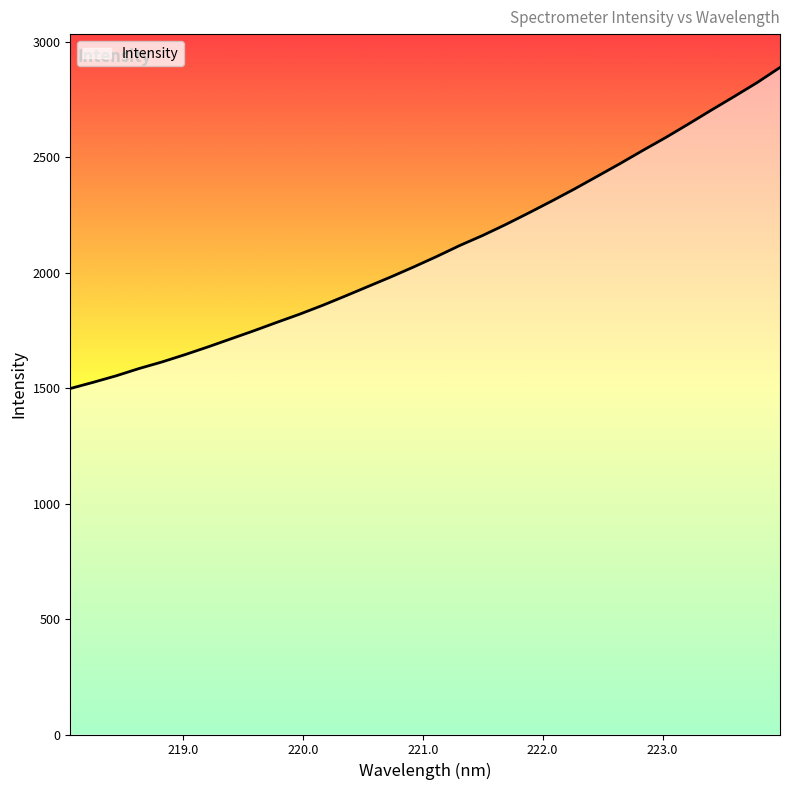

What is the greatest value displayed?

2889.9